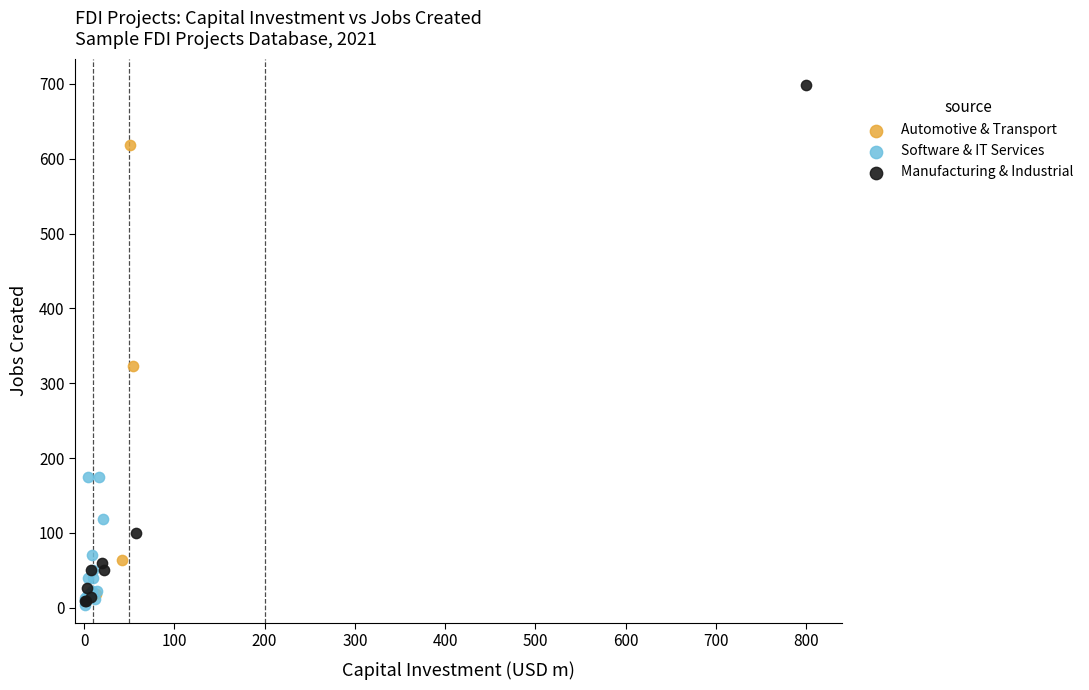

Which series has the widest spread of Y values?

Manufacturing & Industrial